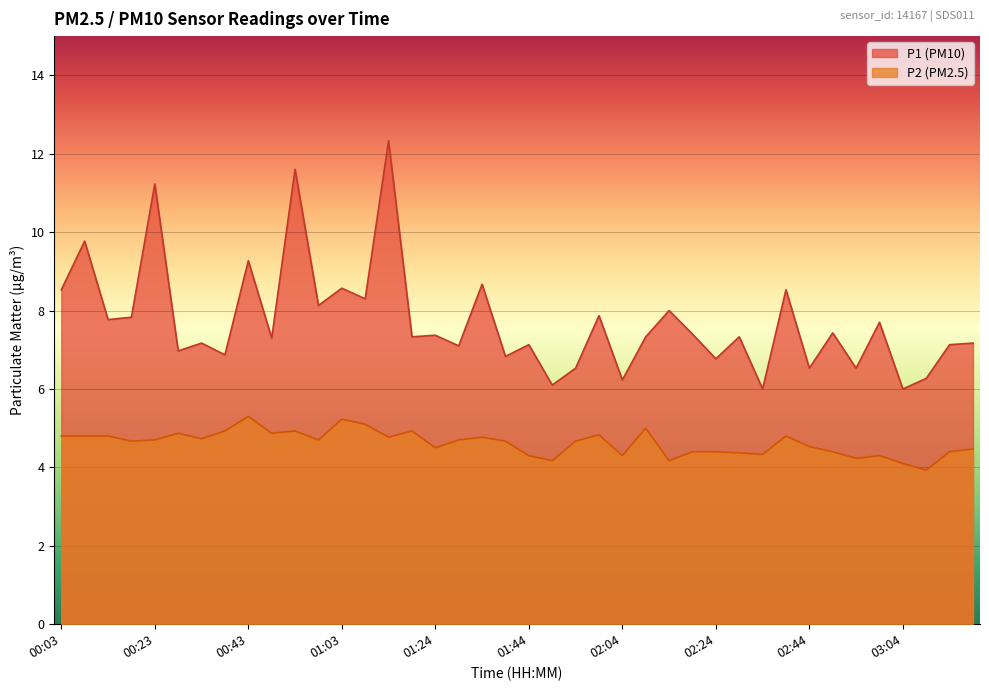

Rank the series at 01:03 from highest to lowest value.

P1, P2